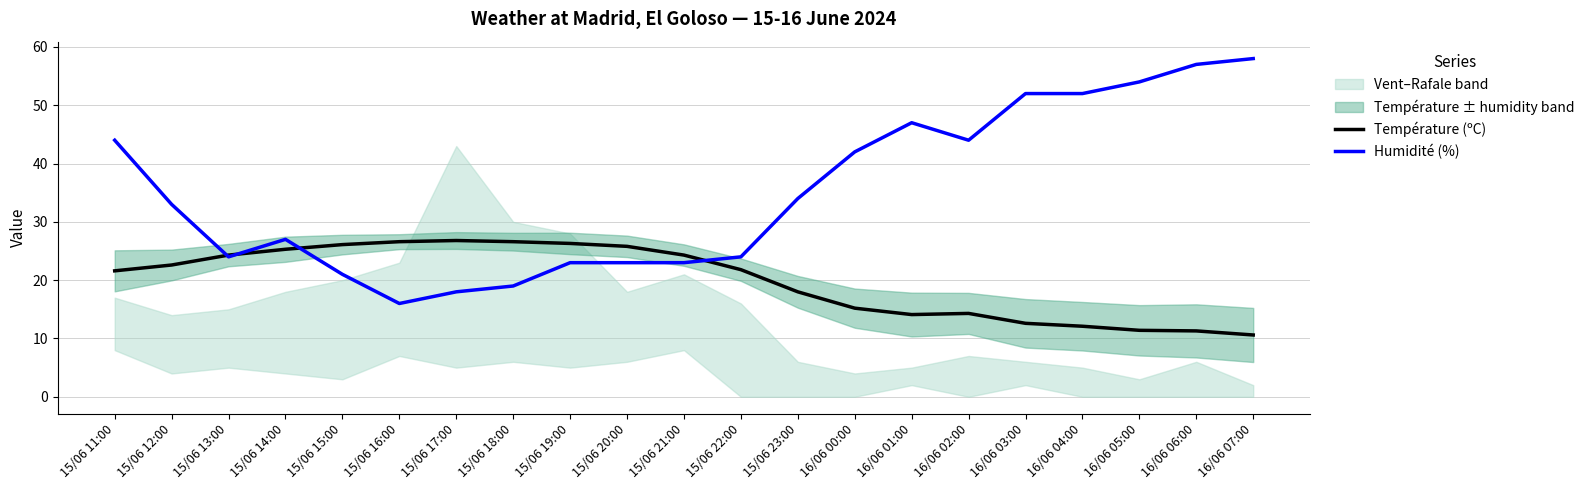

Which category has the lowest value in the Humidité (%) series?

15/06 16:00